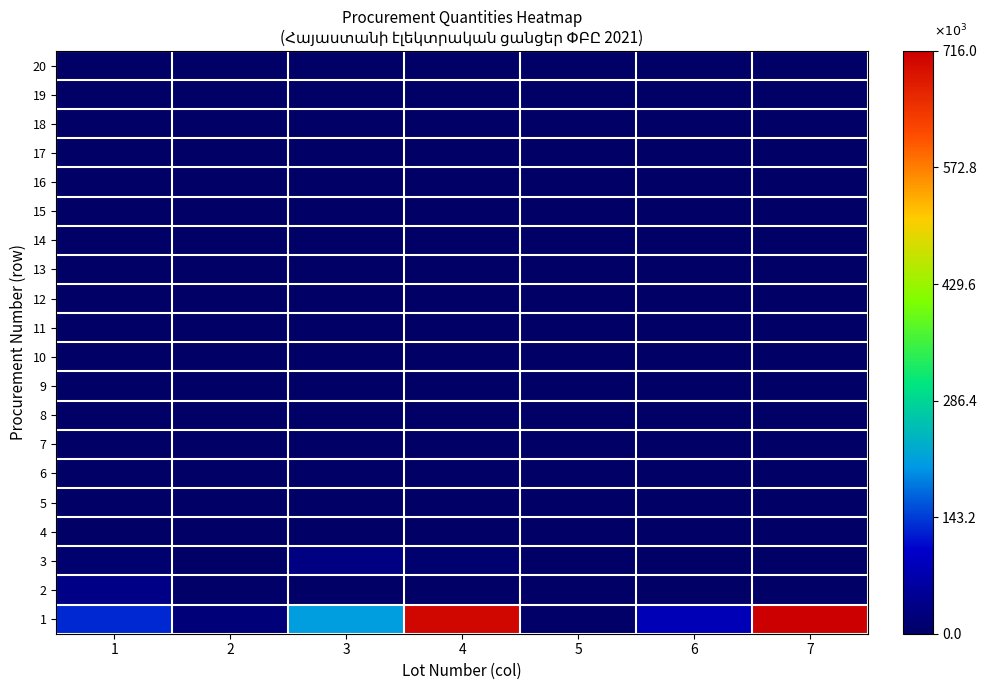

Which has a higher value, 5 or 3?

3